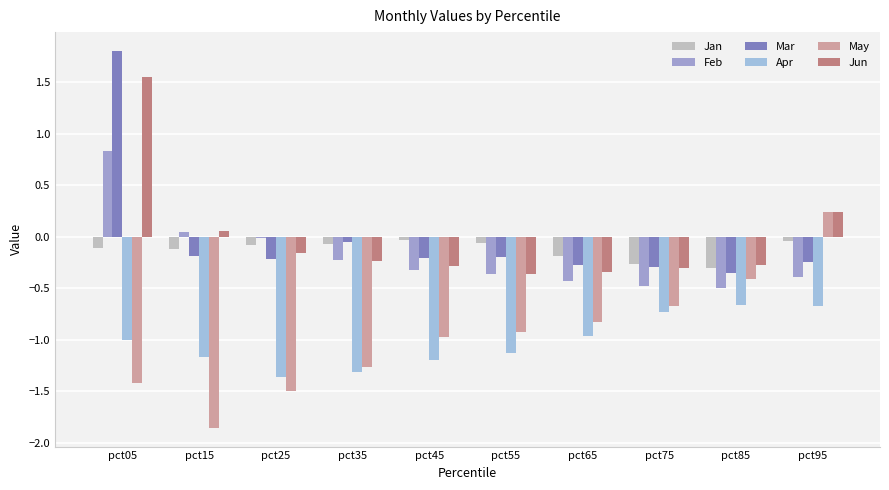

What is the difference between the highest and lowest values at pct15?

1.9